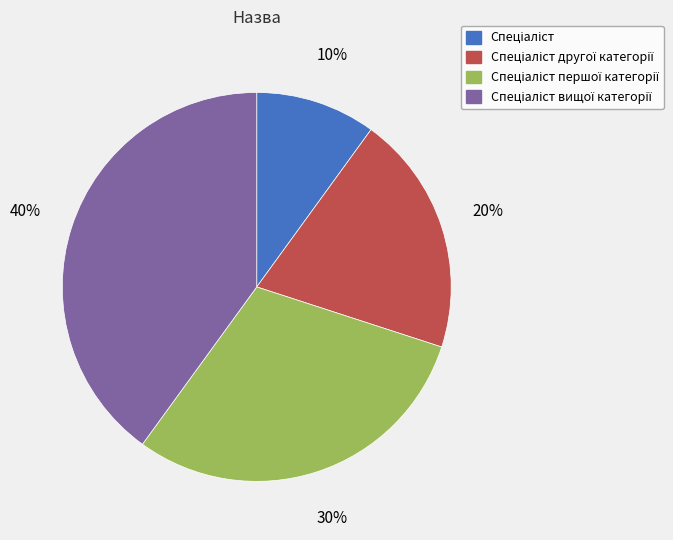

Count the number of slices in the pie.

4